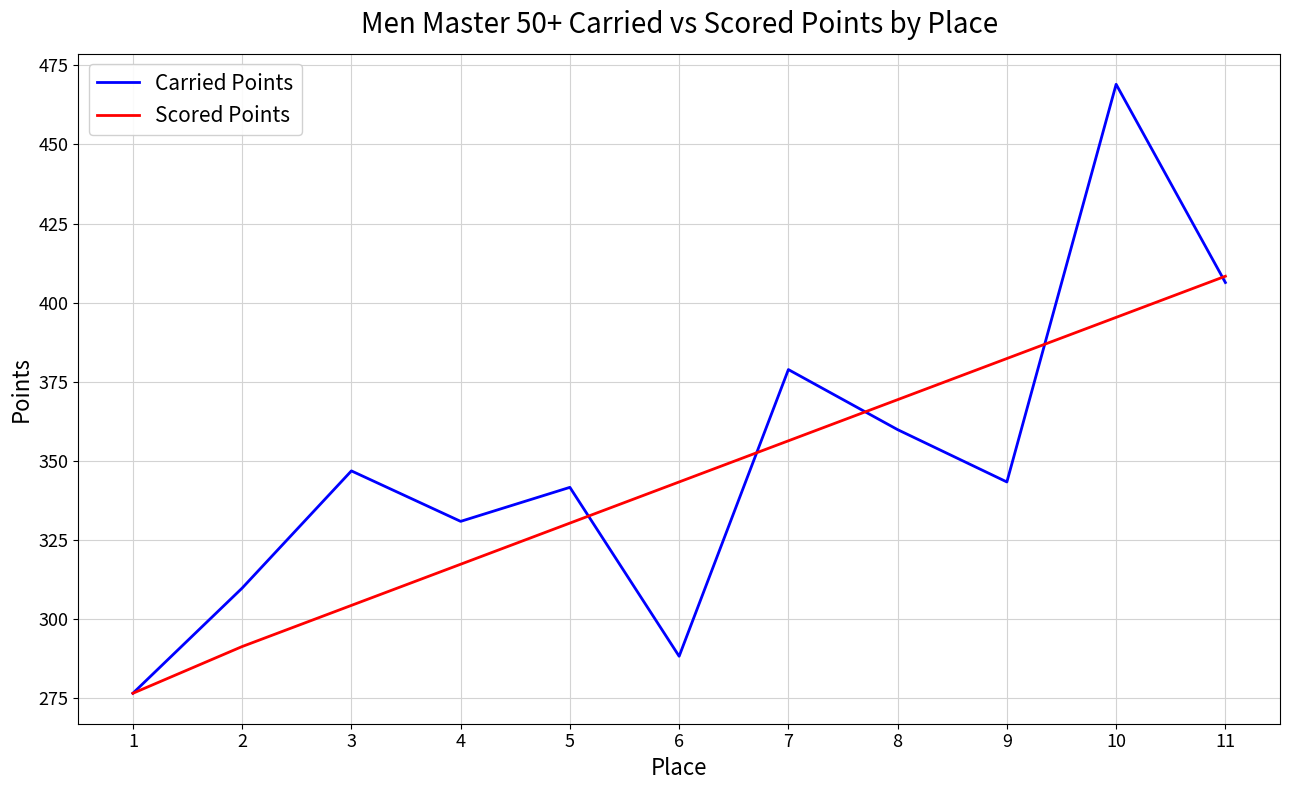

Rank the series by their average value, from lowest to highest.

Scored Points, Carried Points